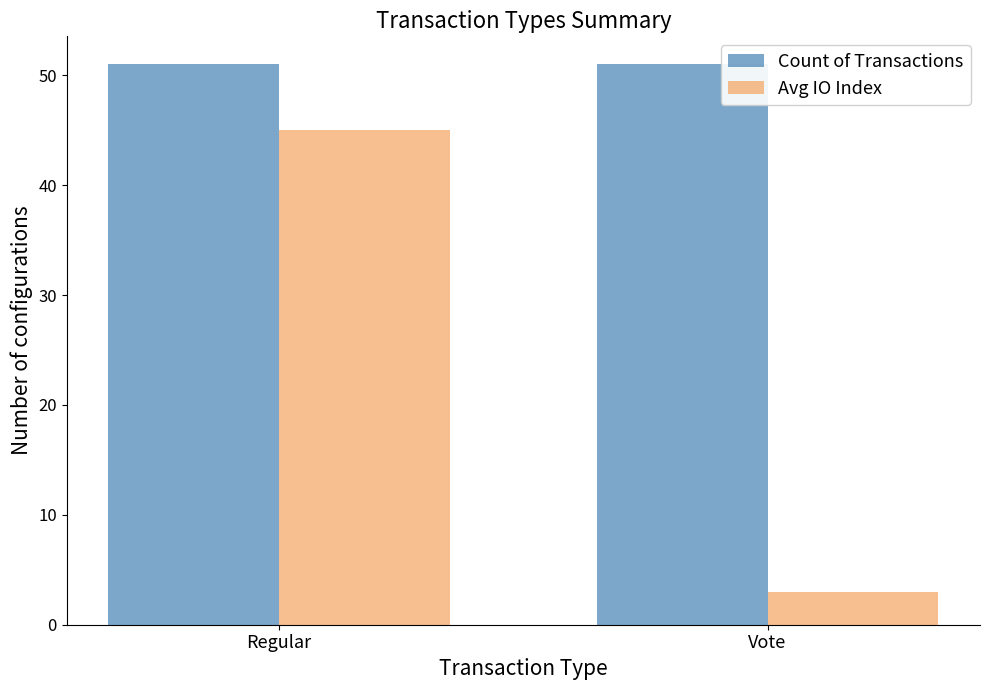

At Regular, list the series in order from largest to smallest.

Count of Transactions, Avg IO Index